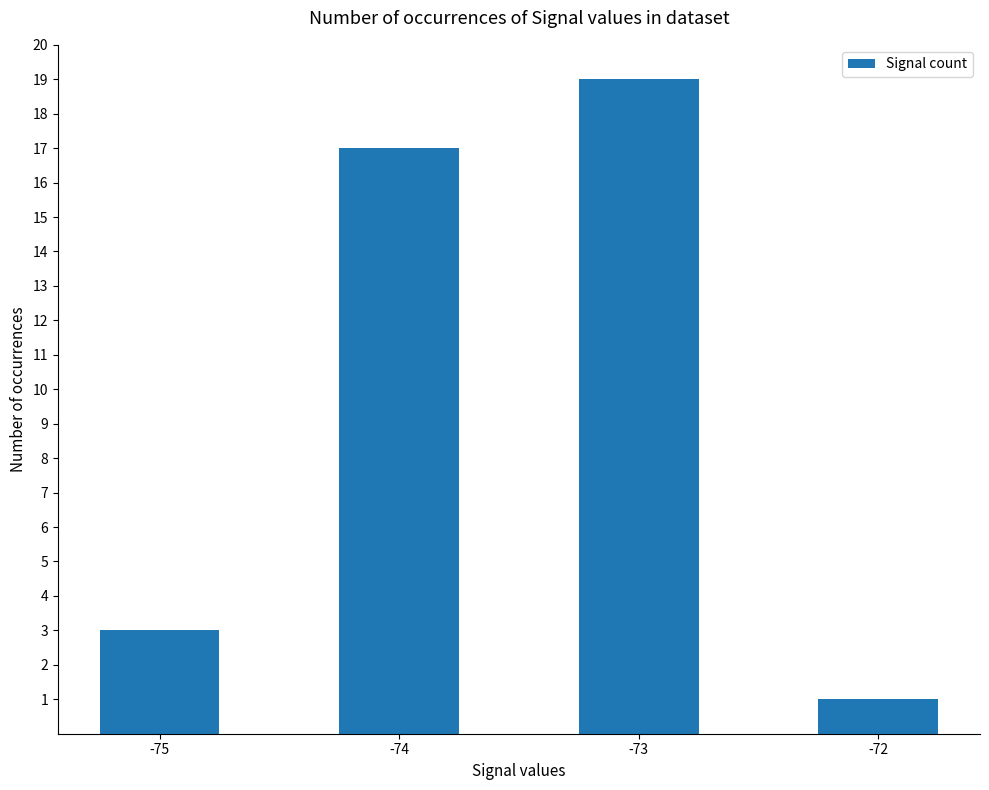

List the labels in order of value, smallest first.

-72, -75, -74, -73